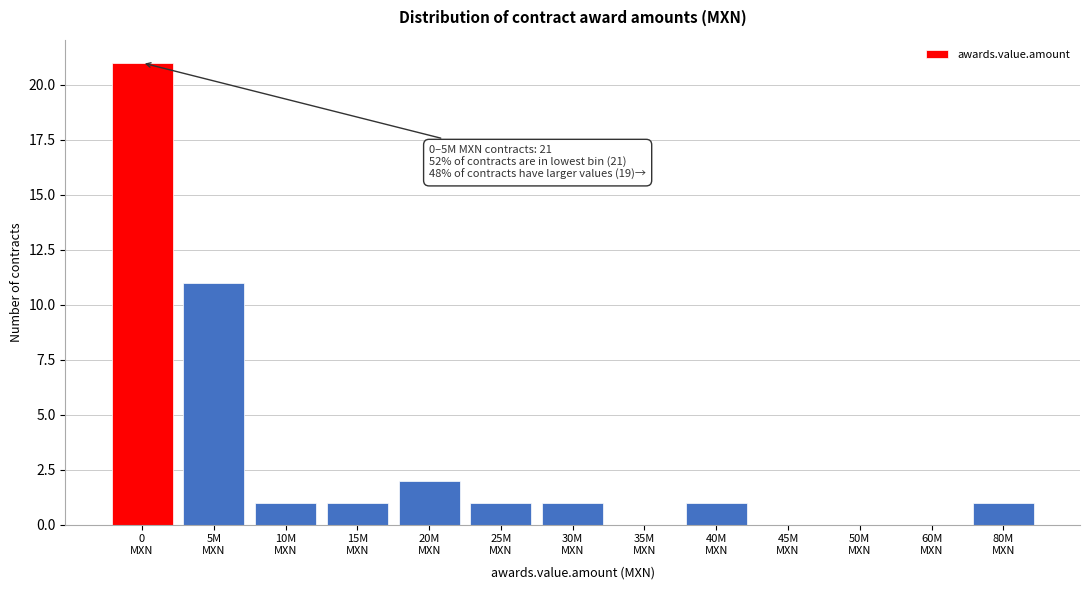

What is the greatest value displayed?

21